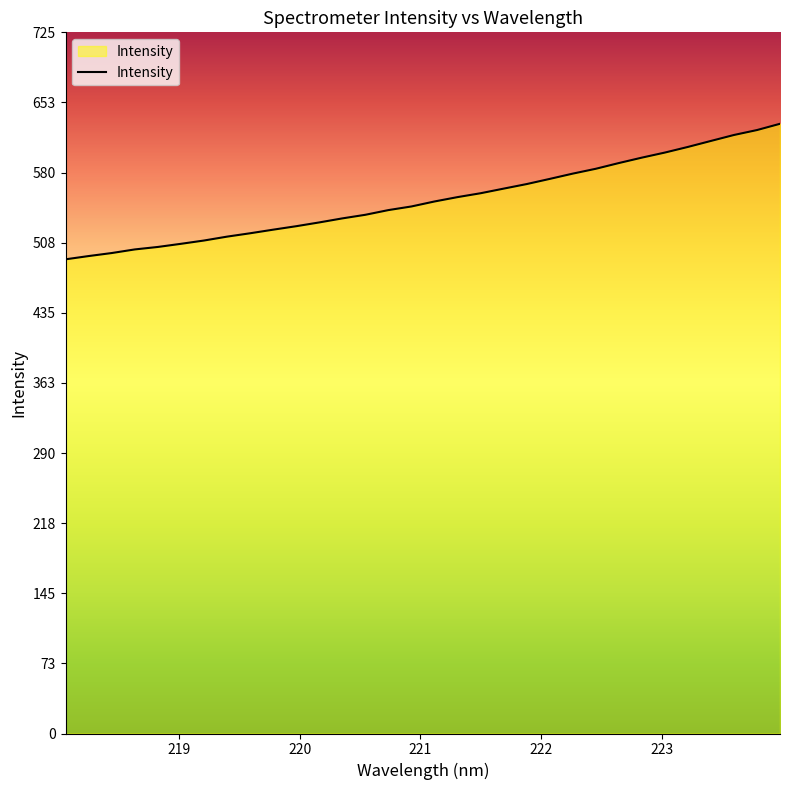

What is the maximum value shown in the chart?

630.7